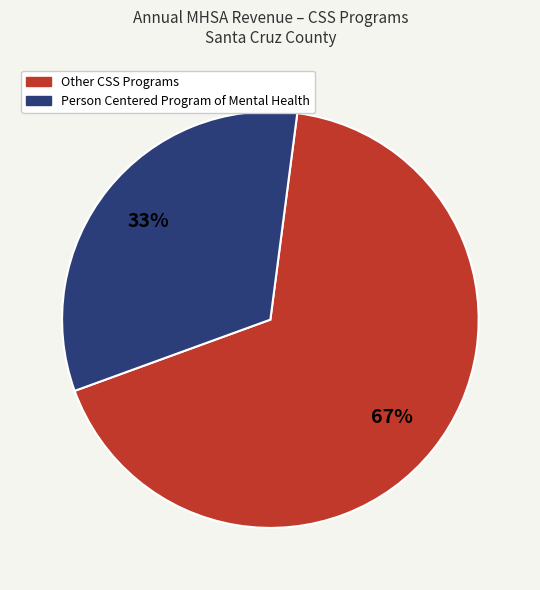

To the nearest percent, what is the average slice percentage?

50%